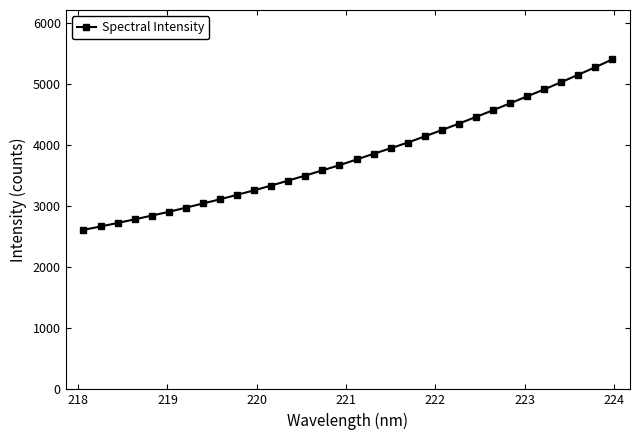

Reading right to left, transcribe all the data shown in this chart.

5401.5	5273.5	5150.8	5029.2	4910.3	4796.8	4683.0	4569.9	4459.7	4351.2	4244.7	4142.5	4040.3	3947.8	3856.4	3764.5	3670.4	3585.8	3501.2	3418.6	3337.5	3259.2	3185.4	3112.4	3043.7	2975.2	2906.7	2844.9	2784.2	2724.3	2667.1	2611.5